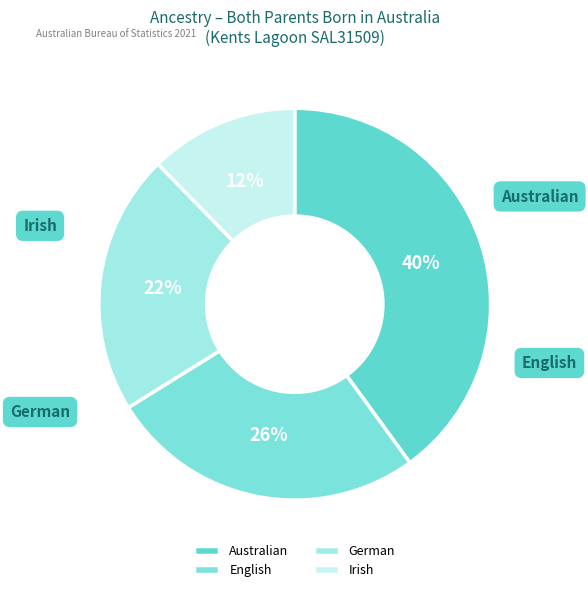

To the nearest percent, what is the difference between the largest and smallest slice percentages?

28%